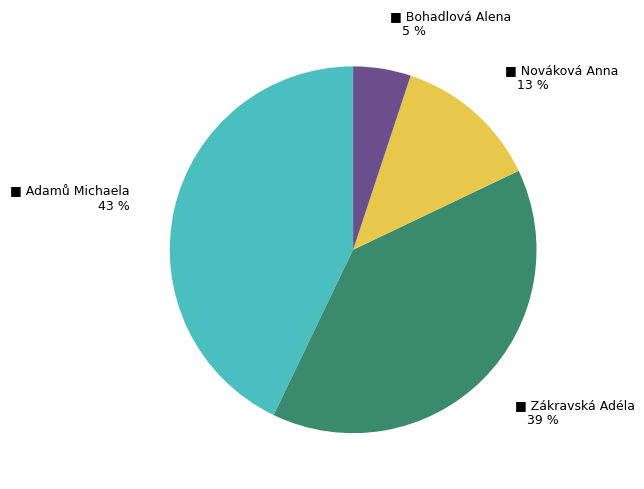

To the nearest percent, what is the difference between the largest and smallest slice percentages?

38%